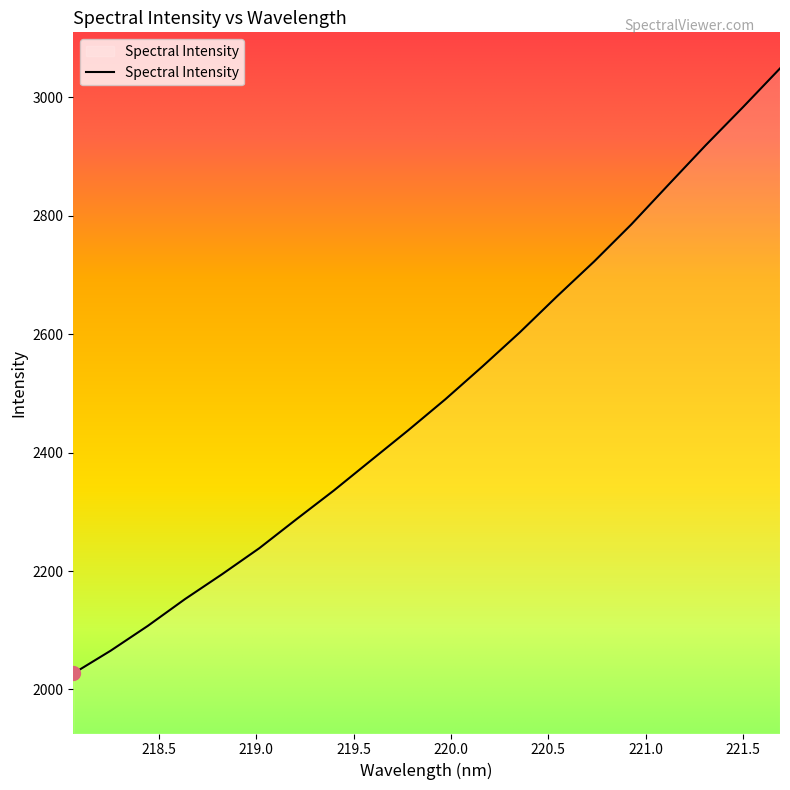

What is the difference between the maximum and minimum values?

1022.0